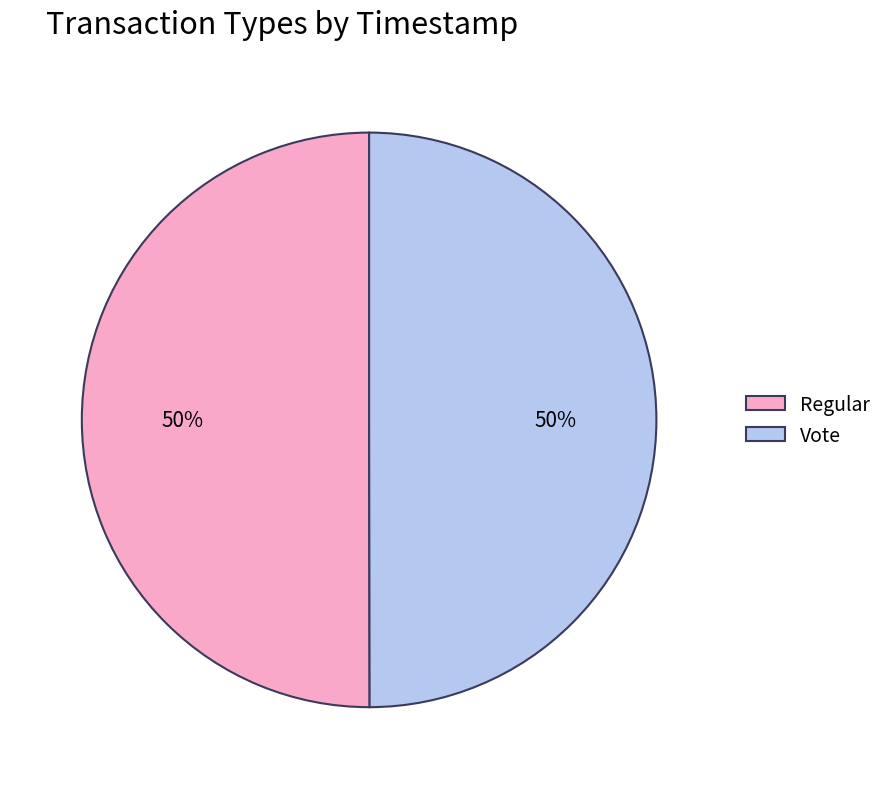

How many segments does this pie chart have?

2